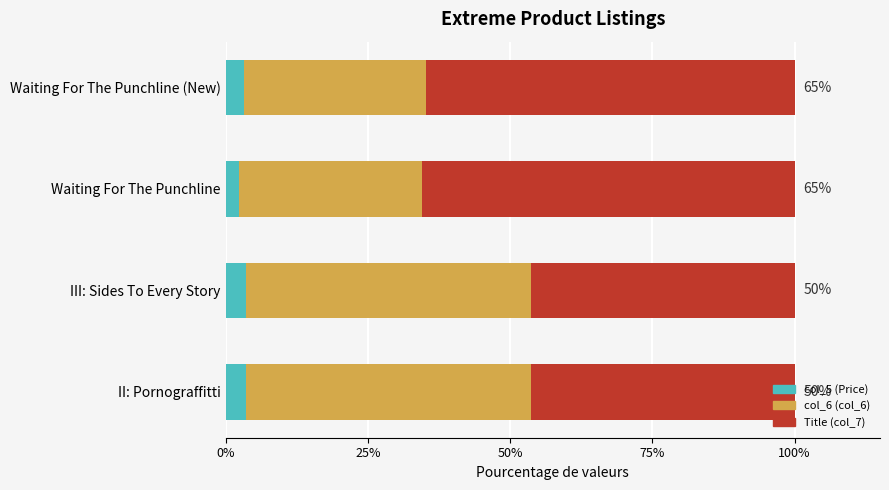

What is the total value across all series at II: Pornograffitti?

100.0